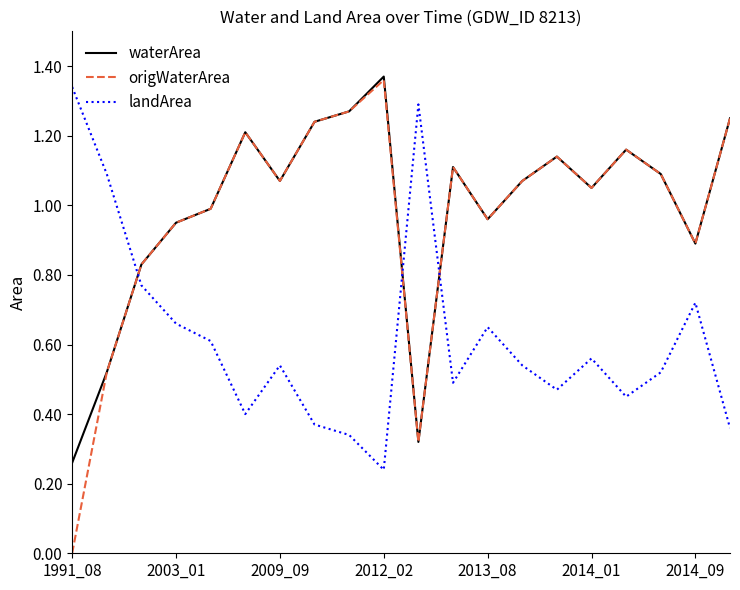

Which series has the largest range (max minus min)?

origWaterArea